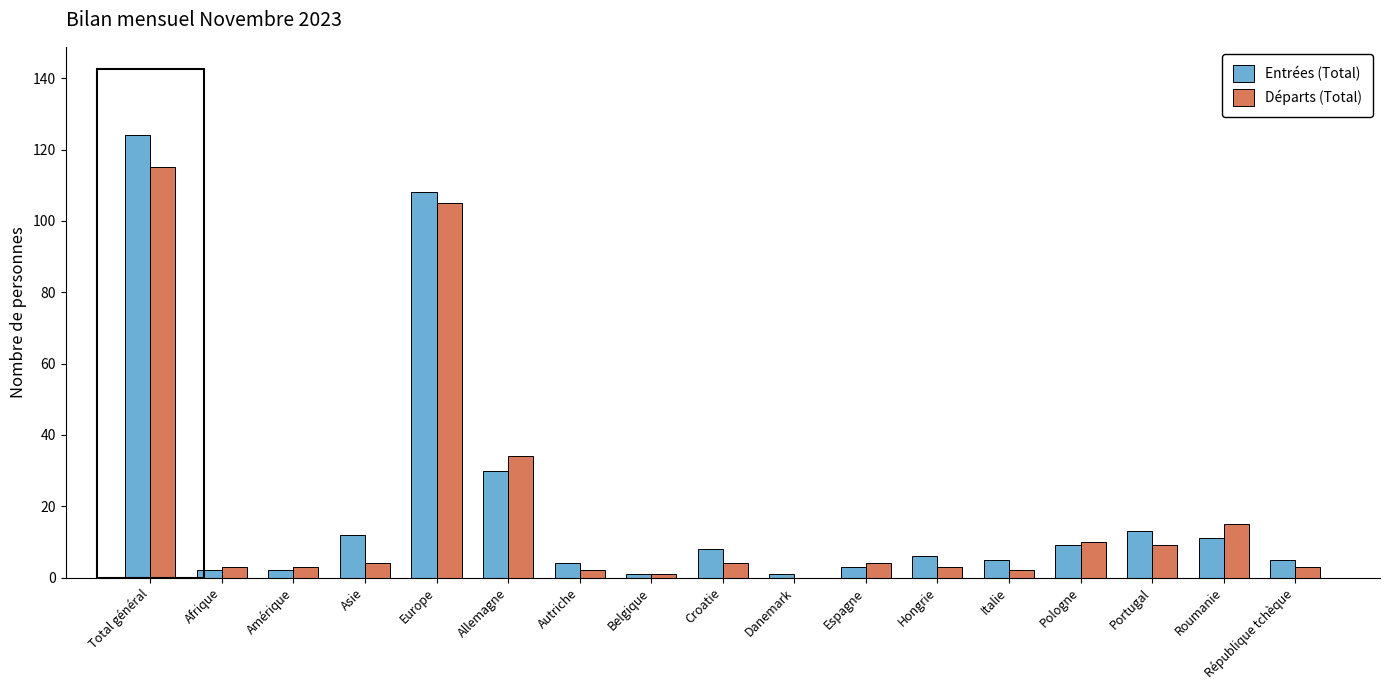

What is the maximum value shown in the chart?

124